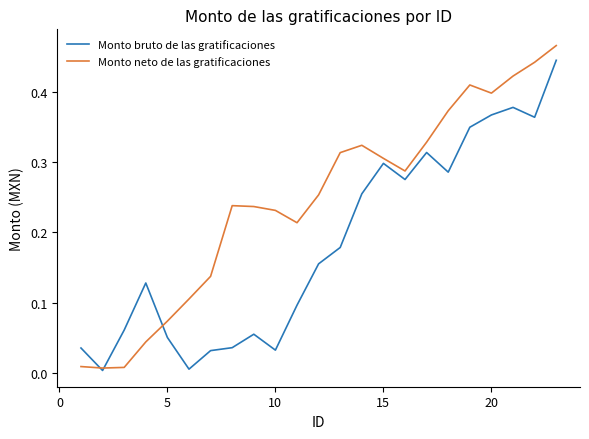

Which series has the largest total across all categories?

Monto neto de las gratificaciones